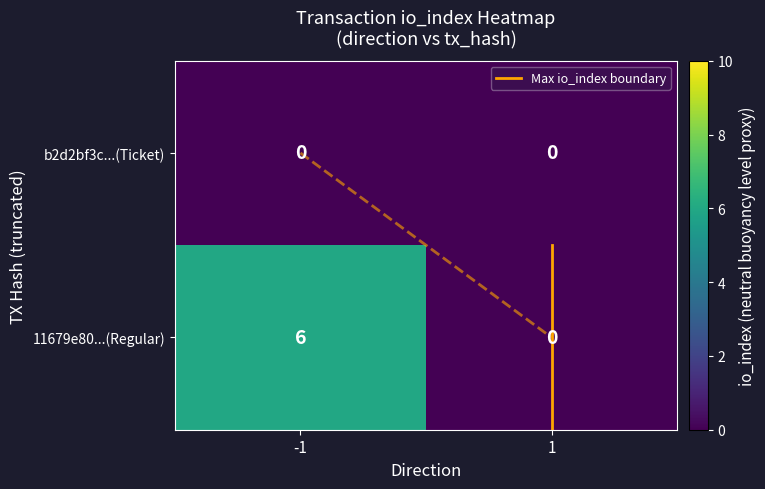

What is the total value across all series at 1?

0